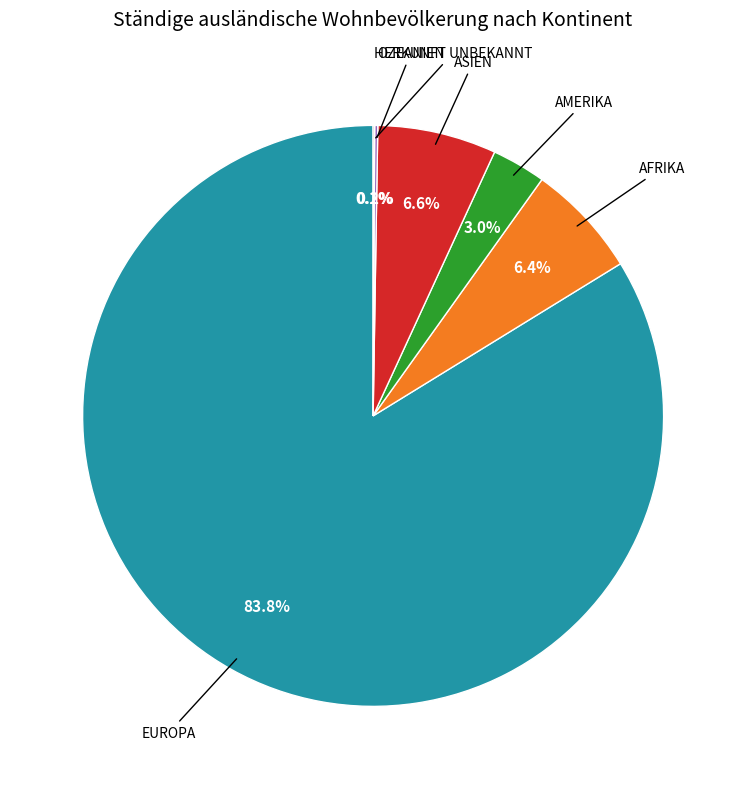

Is there any slice that represents more than half of the pie?

Yes